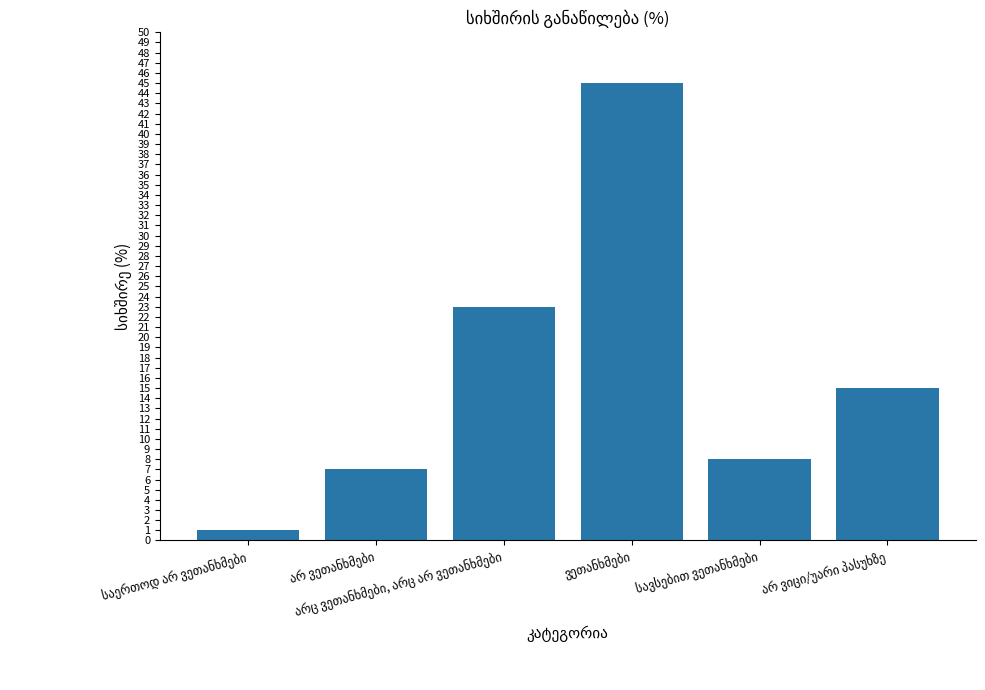

What is the difference between the second highest and second lowest values?

16